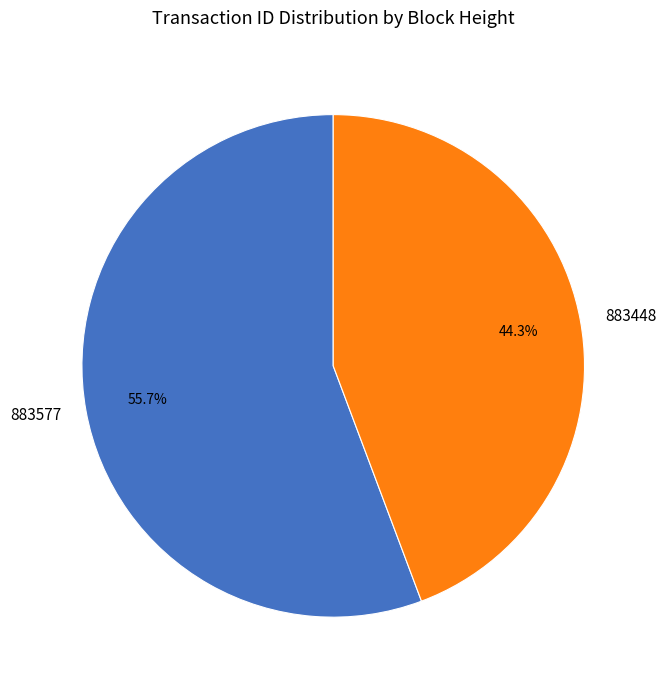

Which slice is the largest?

883577